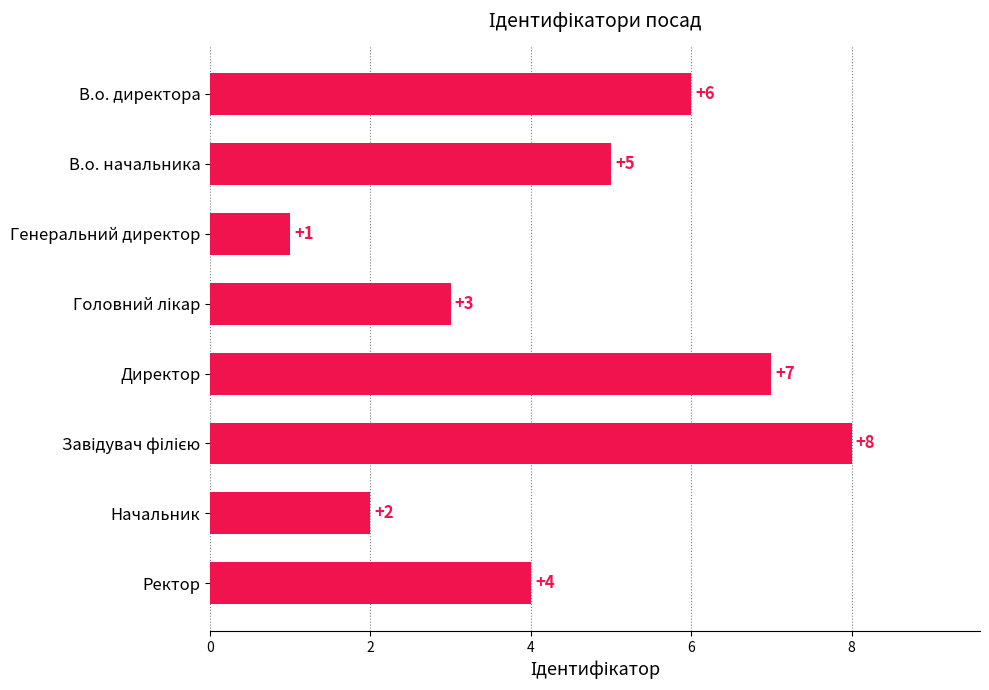

Where is the data nearest to the value 4?

Ректор